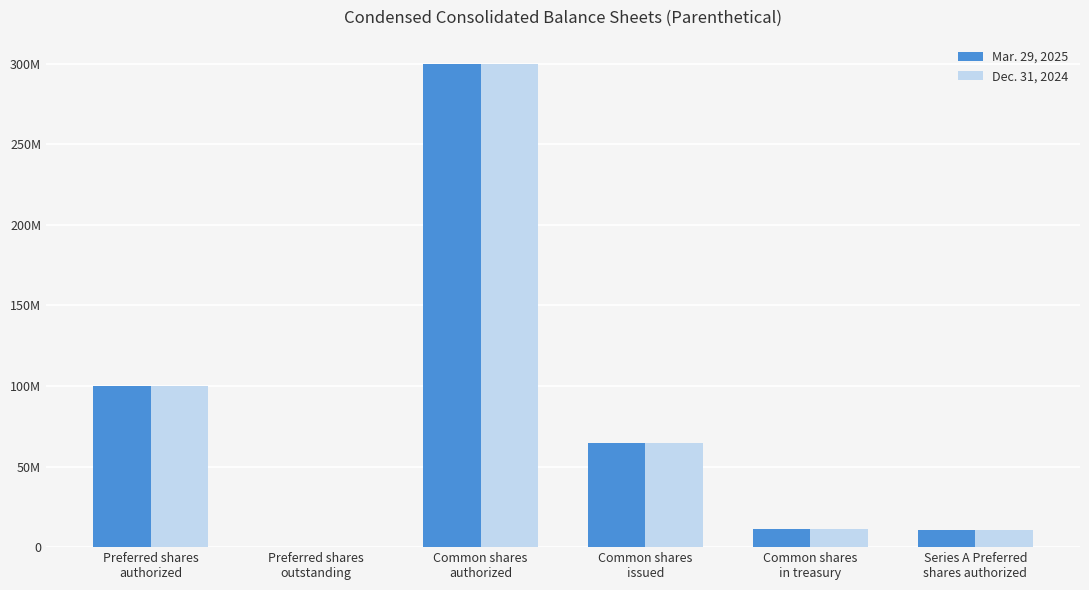

Are the bars grouped side by side (vs. stacked)?

Yes